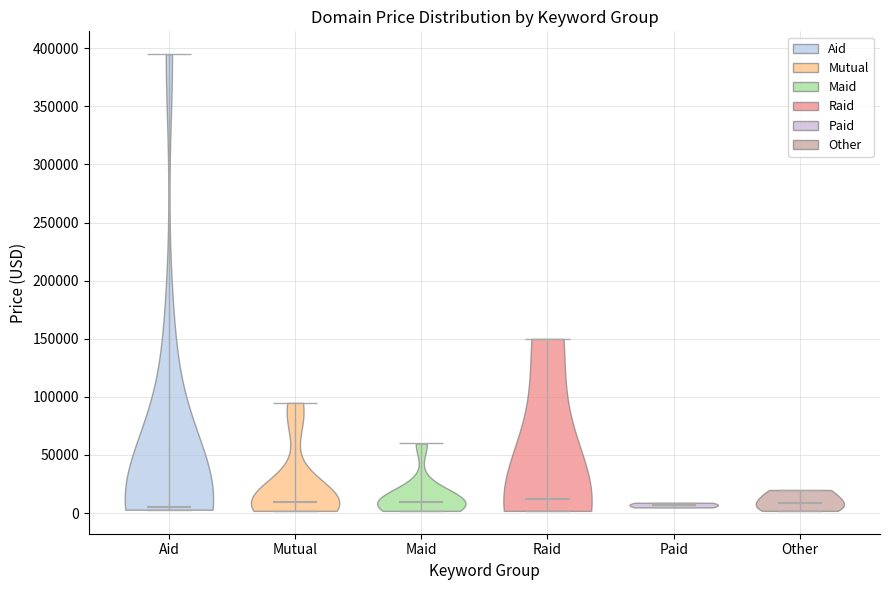

Reading left to right, read every violin against the y-axis: where its median line is, and the lowest and highest points it reaches. The values are not printed on the chart, so give them approximately, as read against the axis.

Aid: median line 5000, lowest point 5000, highest point 395000
Mutual: median line 10000, lowest point 0, highest point 95000
Maid: median line 10000, lowest point 0, highest point 60000
Raid: median line 10000, lowest point 0, highest point 150000
Paid: median line 5000, lowest point 5000, highest point 10000
Other: median line 10000, lowest point 0, highest point 20000